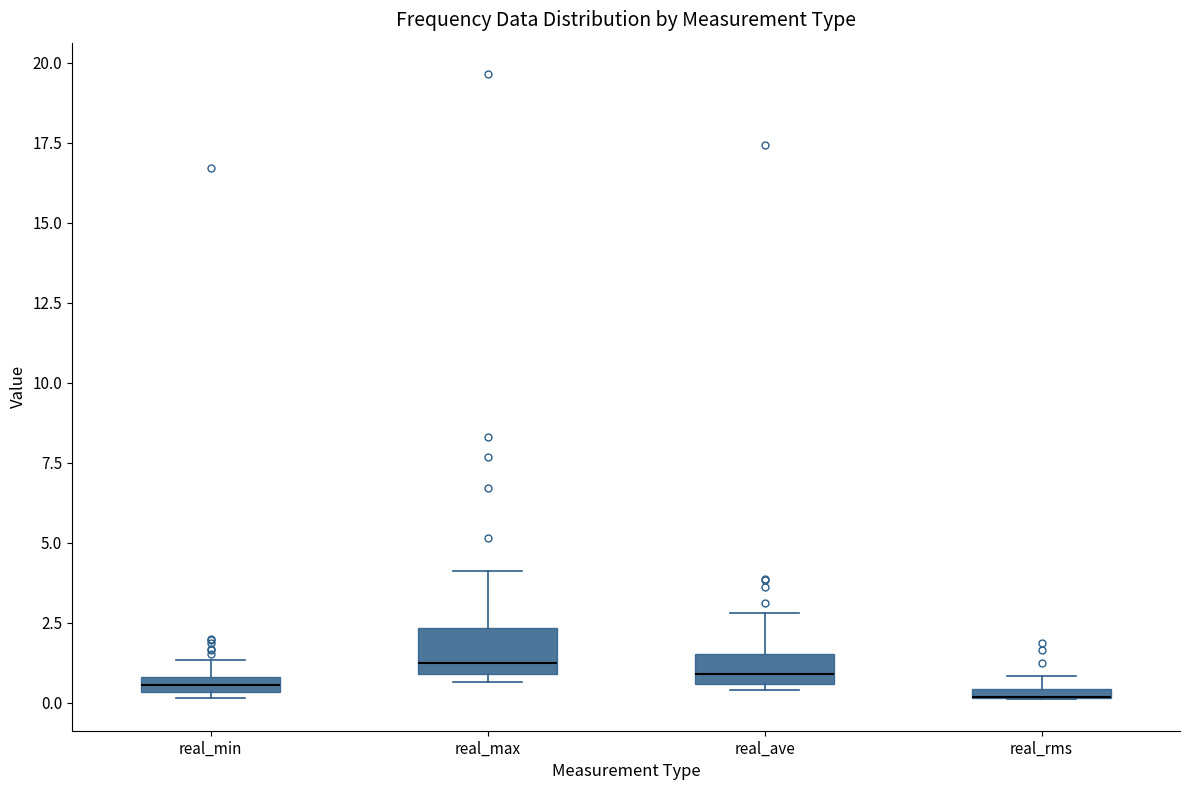

Comparing the boxes themselves (not the whiskers), which one is the tallest?

real_max